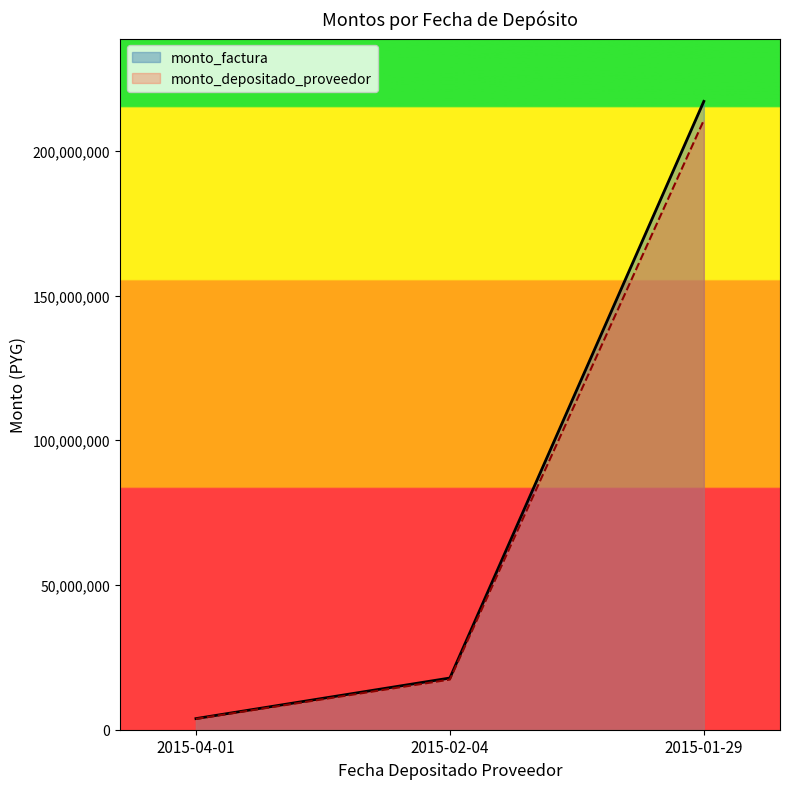

How many lines are shown in the chart?

2